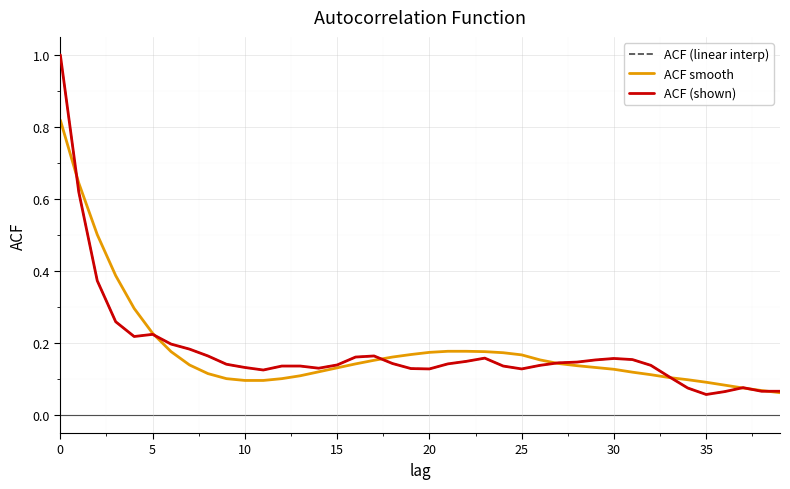

Does the chart display data point markers on the line(s)?

No